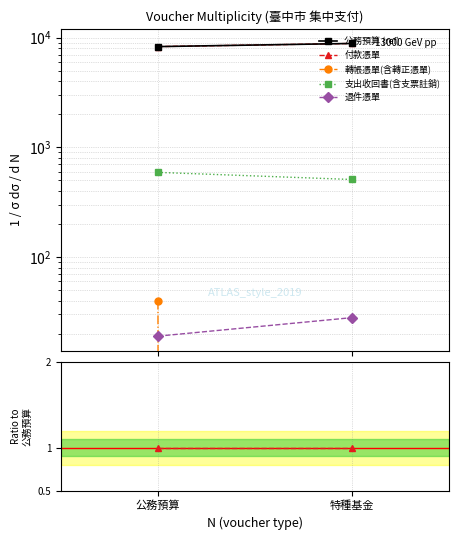

How many lines are shown in the chart?

5